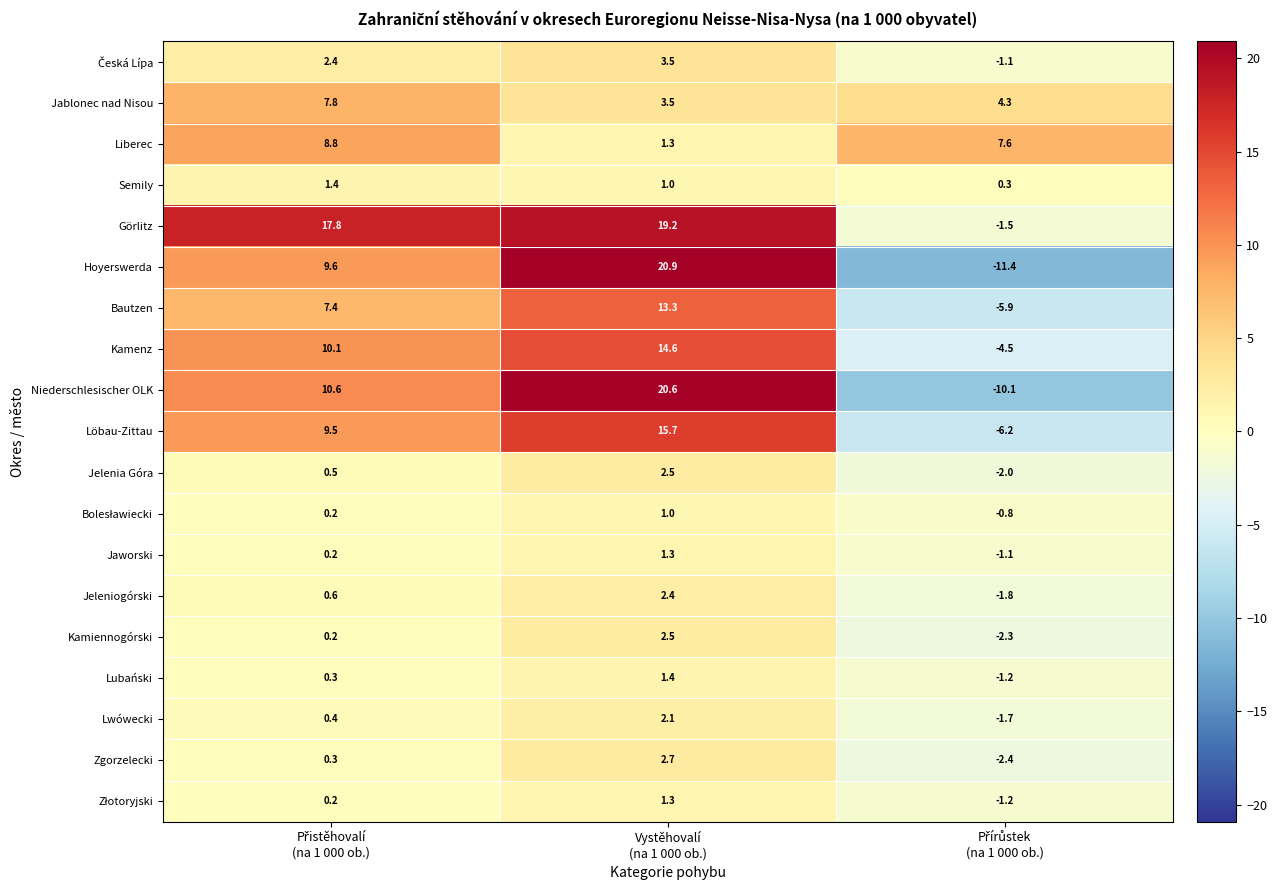

How many data points in Kamiennogórski are above 0?

2